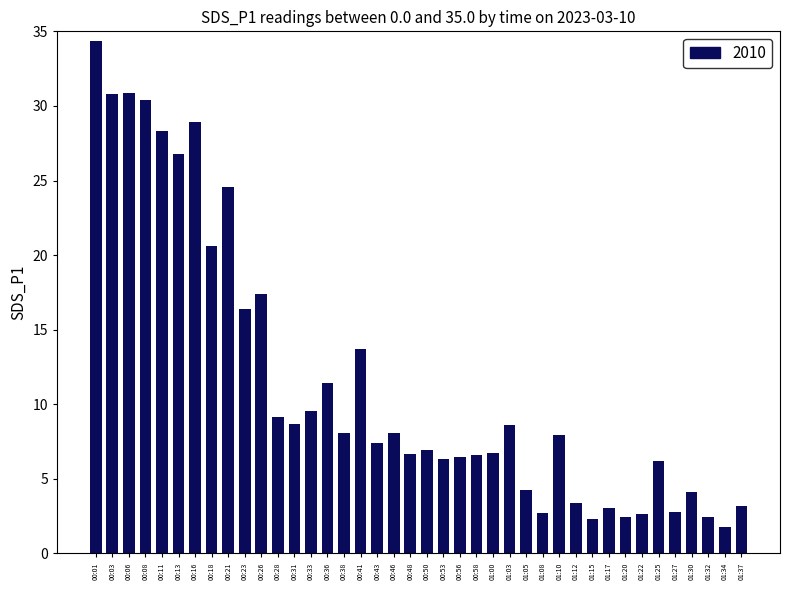

The value at 00:03 is 30.8. True or false?

True